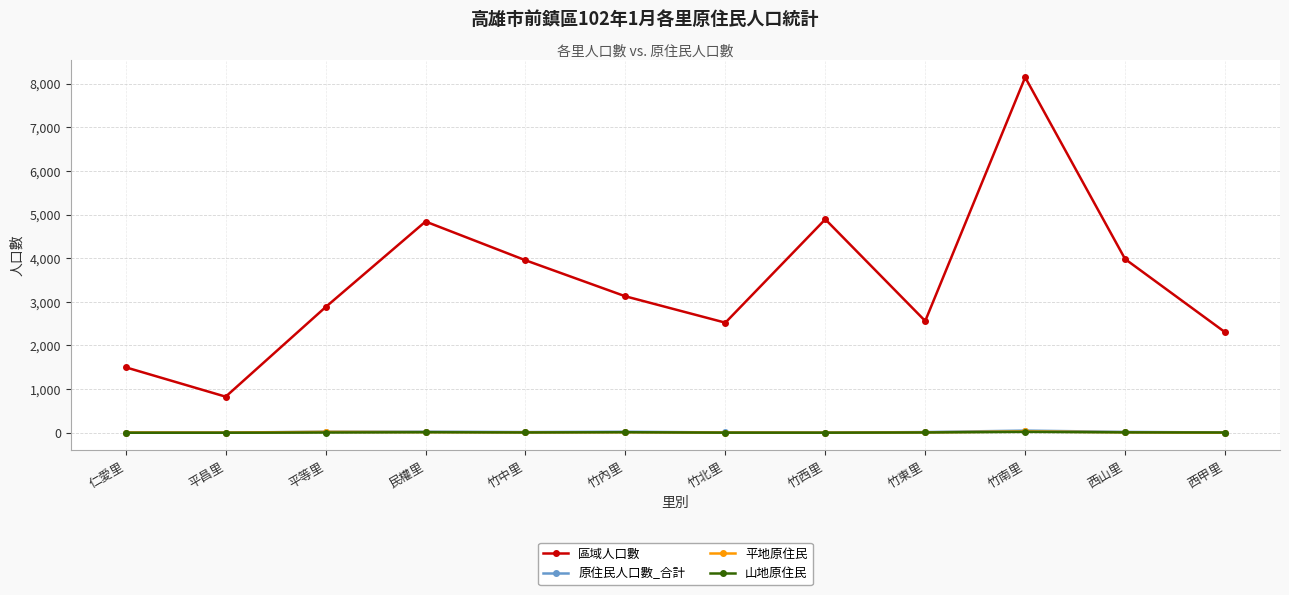

Where is the first local maximum for 區域人口數?

民權里